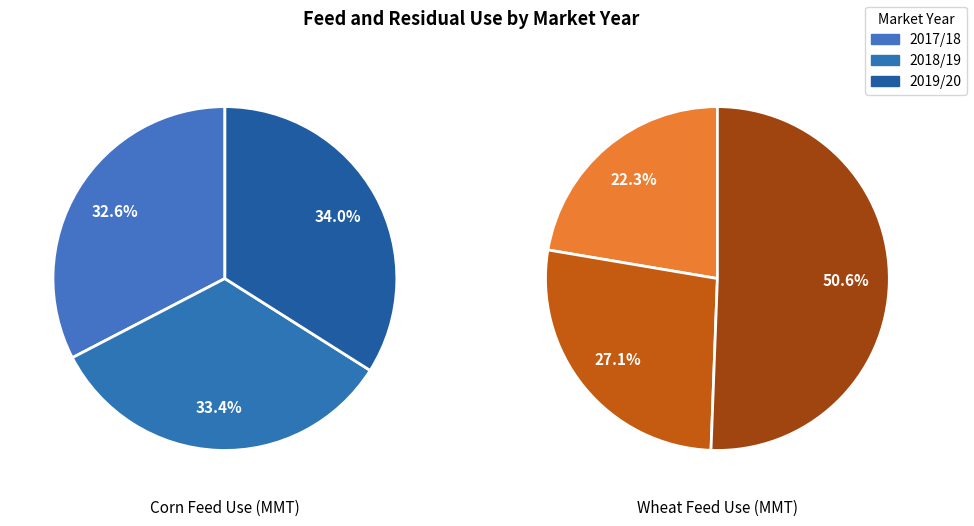

Is there any slice that represents more than half of the pie?

No